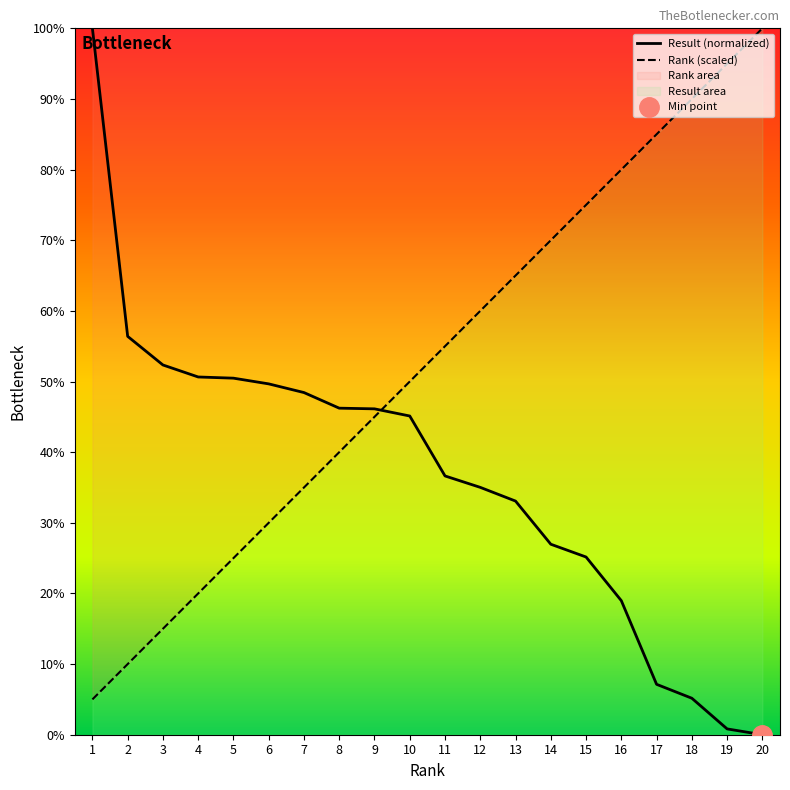

At which label does Result reach its minimum?

20